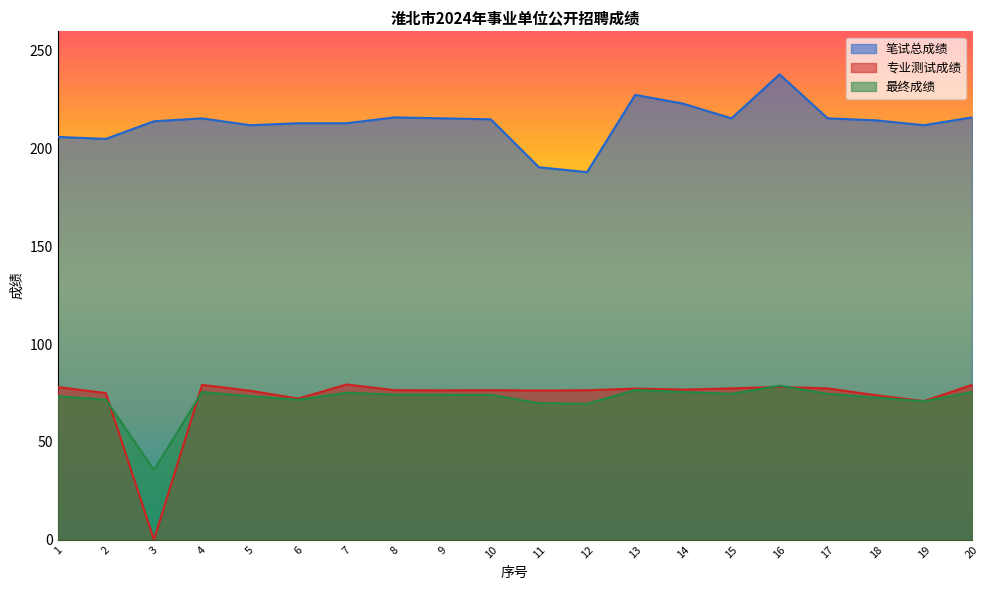

What is the maximum value for 笔试总成绩?

238.0